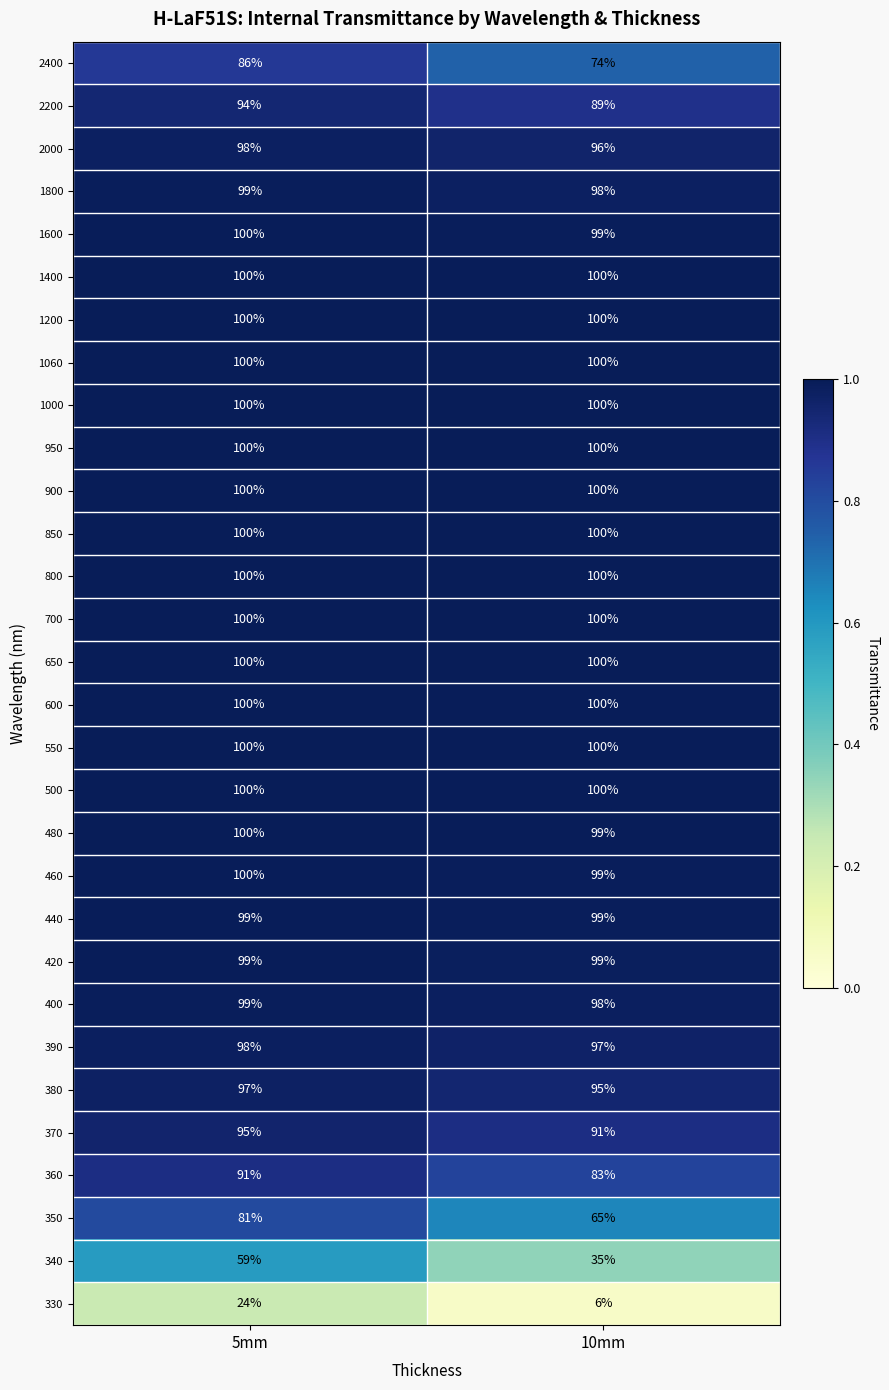

What is the sum of the 390 values at 5mm and 10mm?

195